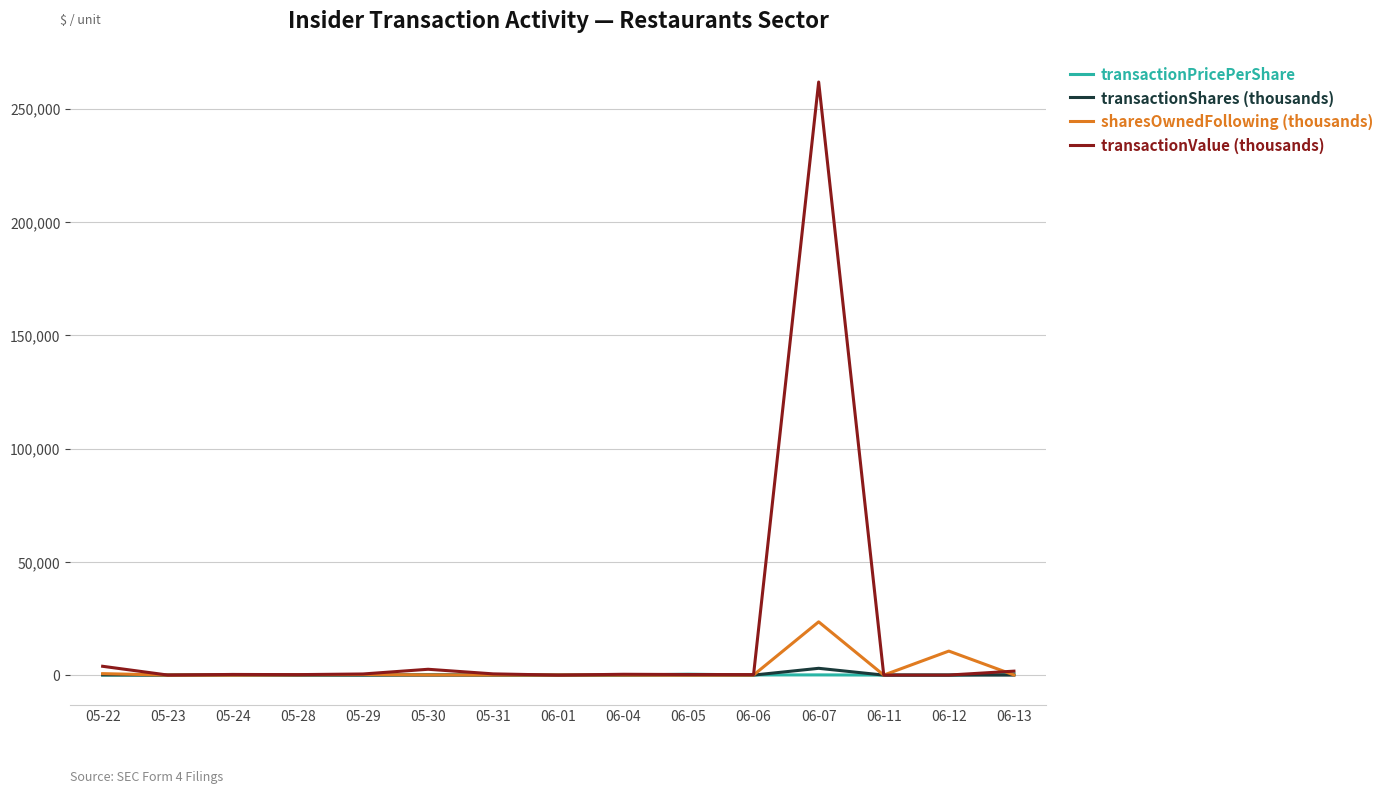

Between 06-07 and 06-11, which series saw the biggest shift?

transactionValue (thousands)